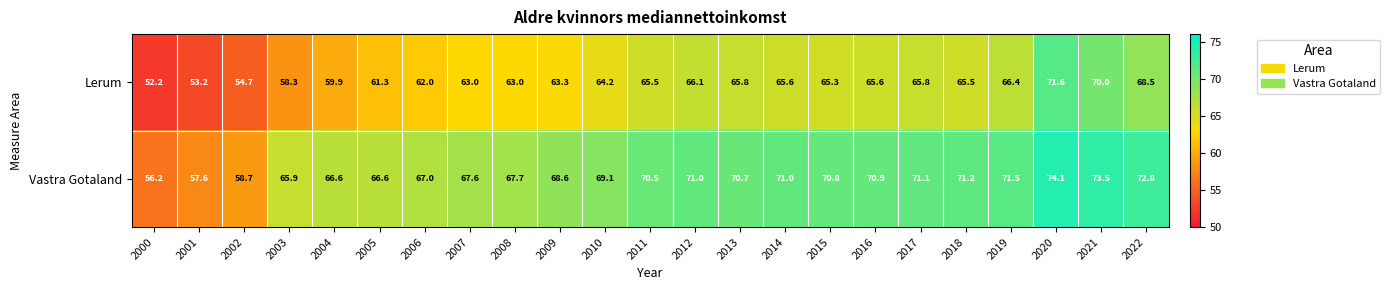

The Vastra Gotaland series shows 30.8 at 2002. True or false?

False